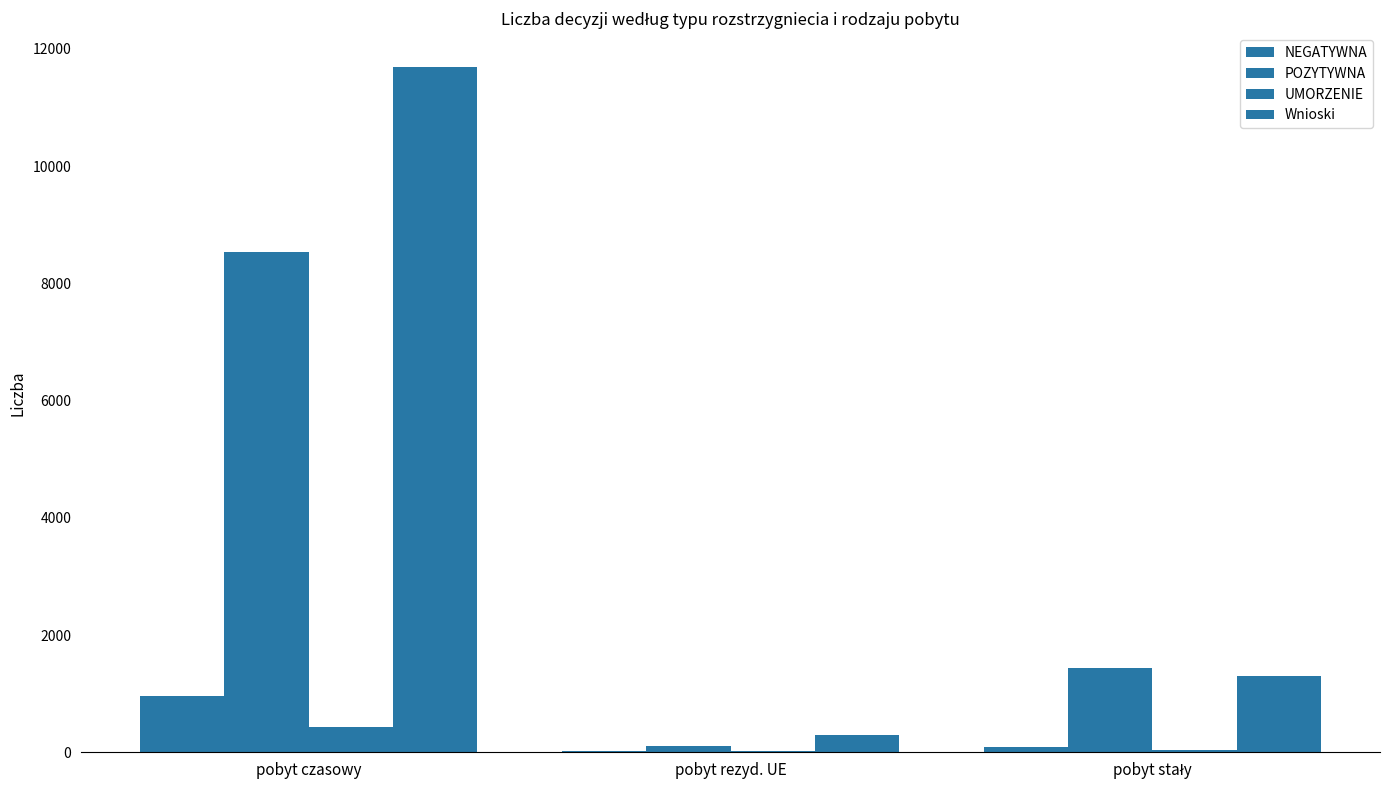

True or false: UMORZENIE has a value of 436 at pobyt czasowy.

True